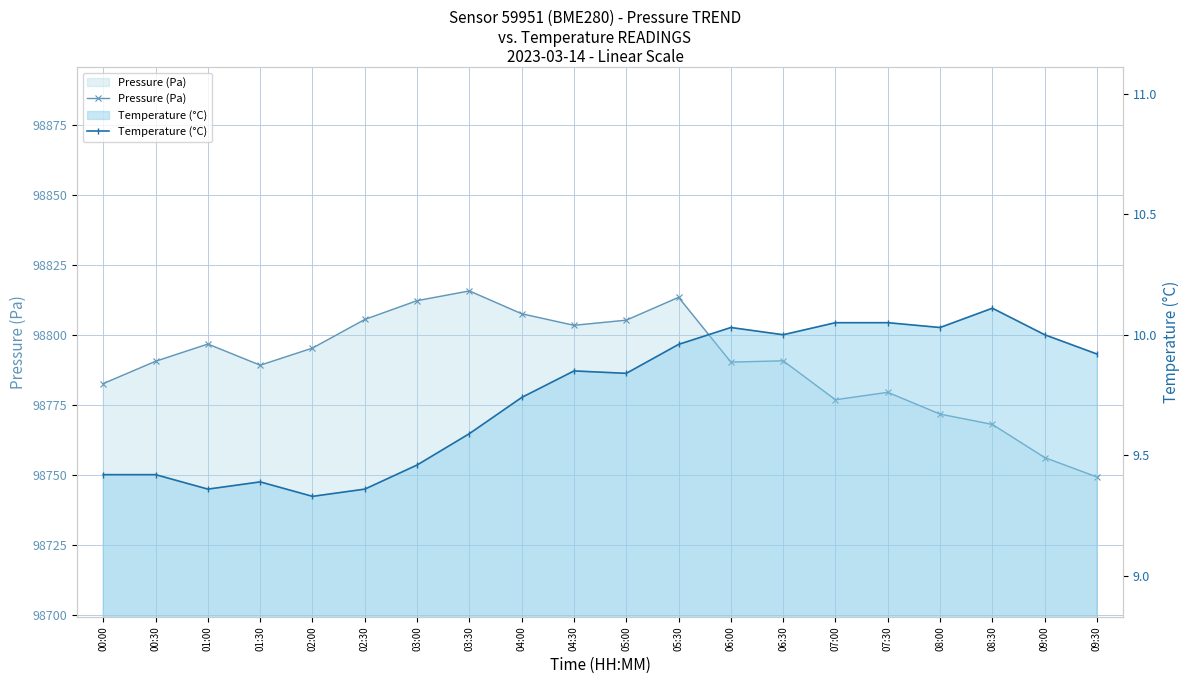

List the series in order of their peak value, lowest first.

Temperature (°C), Pressure (Pa)